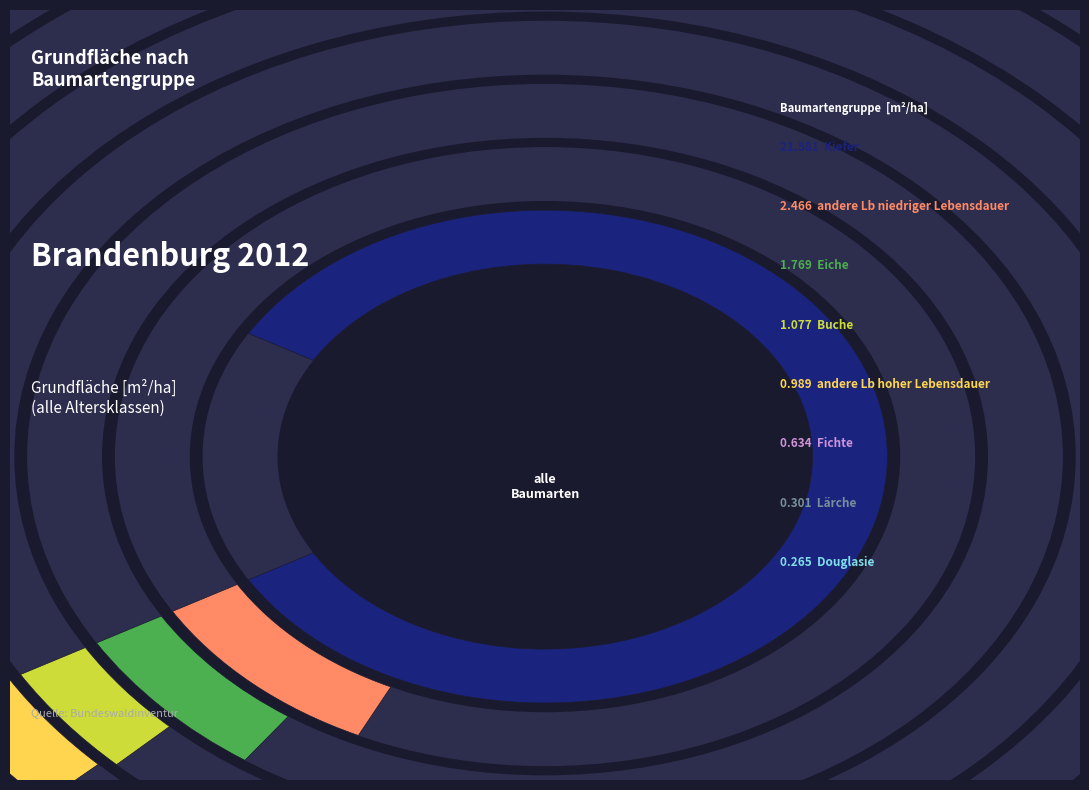

To the nearest percent, what is the difference between the Kiefer and Fichte slice percentages?

72%